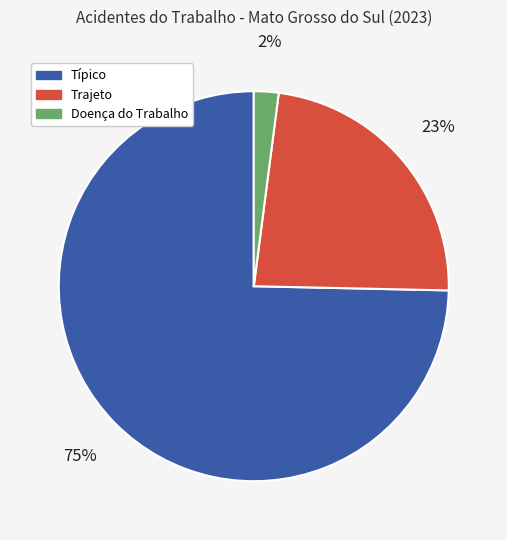

Does any single category account for the majority?

Yes